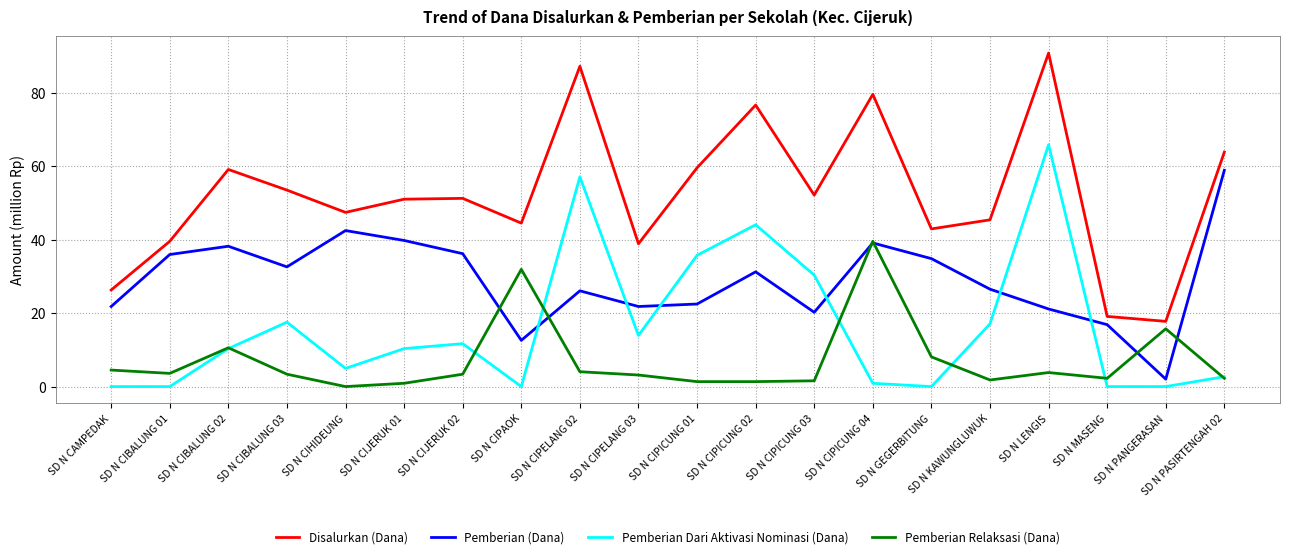

Which category has the highest value across all series?

SD N LENGIS